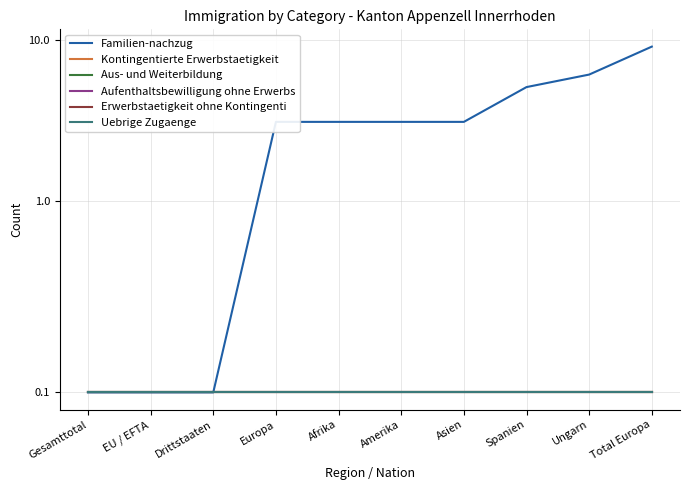

What is the label of the 6th point from the right?

Afrika